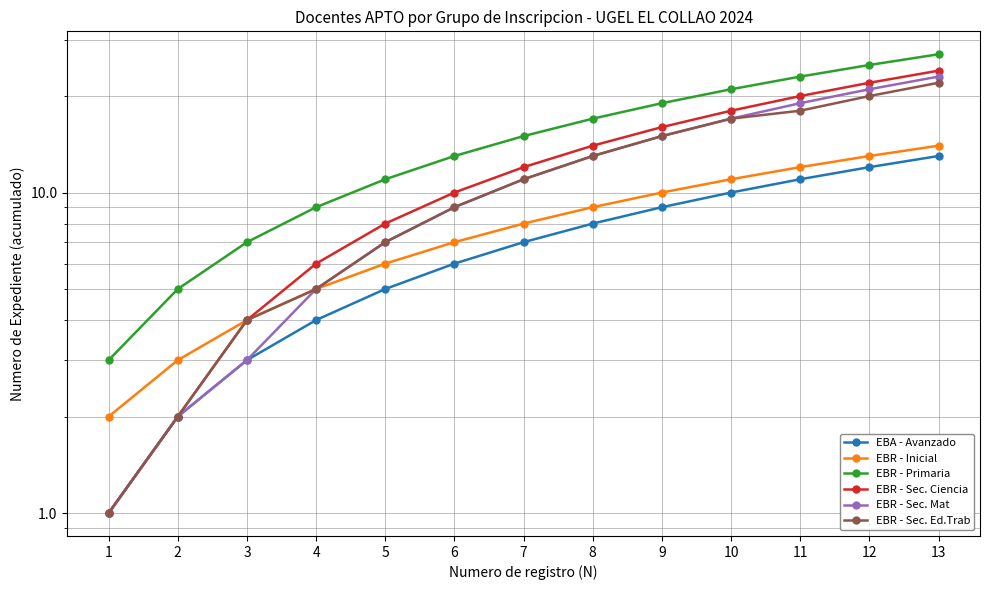

Between 9 and 10, which series saw the biggest shift?

EBR - Primaria